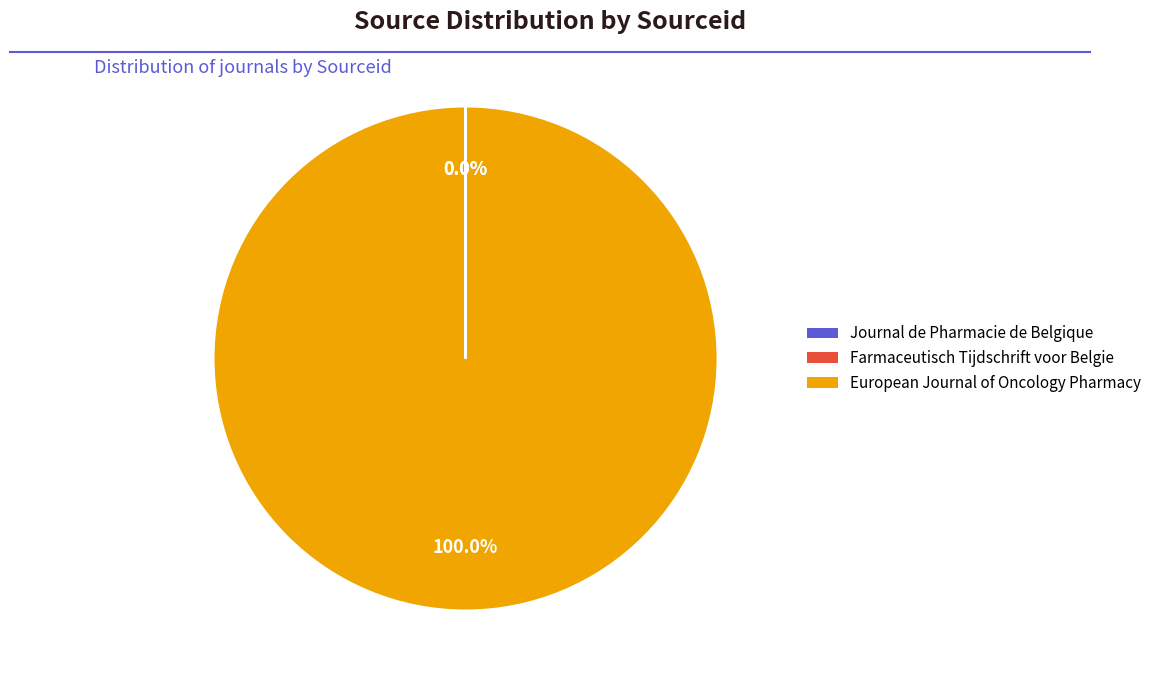

What is the majority slice?

European Journal of Oncology Pharmacy